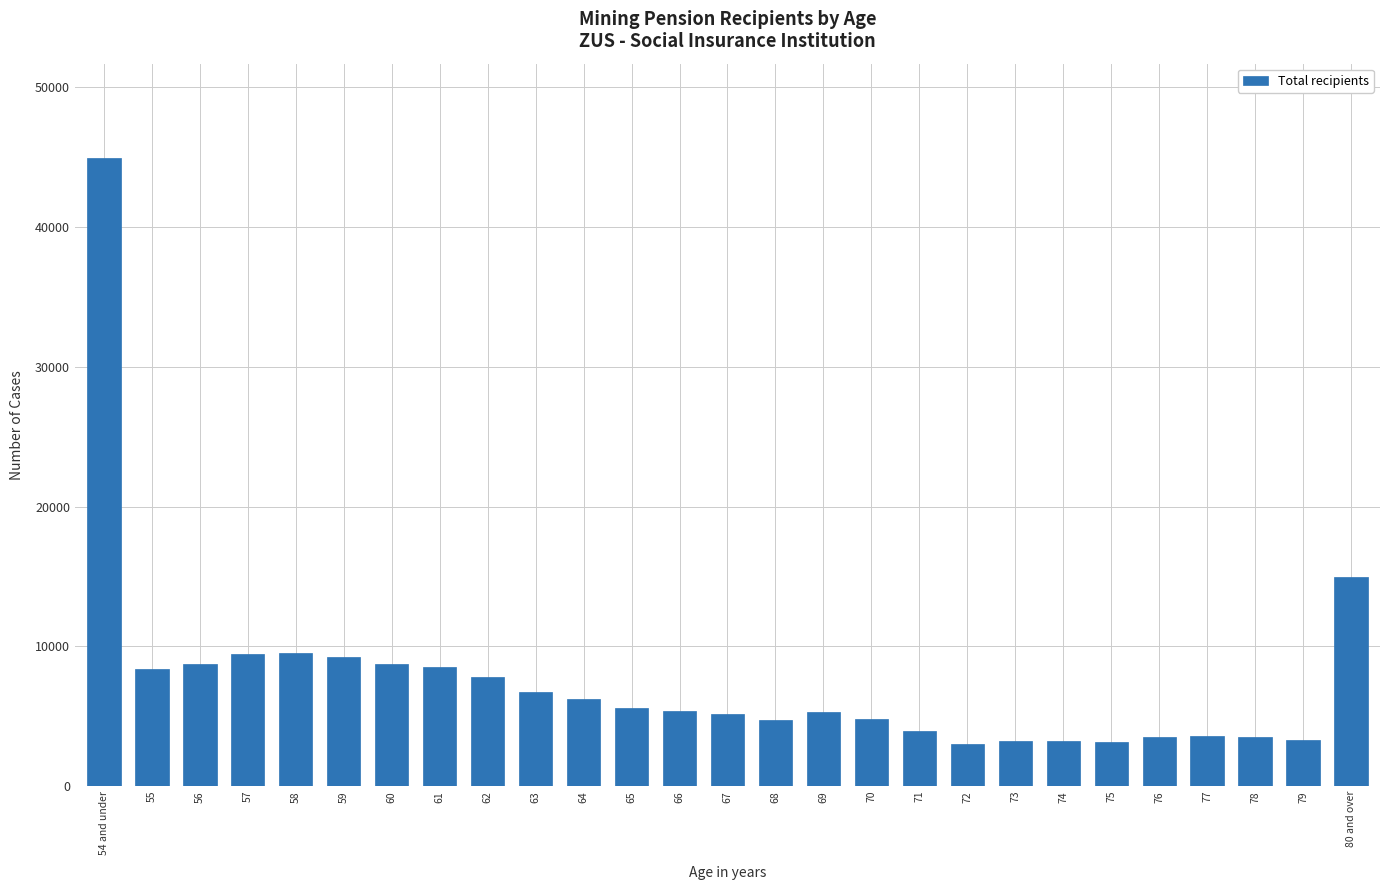

The value at 71 is 3917. True or false?

True